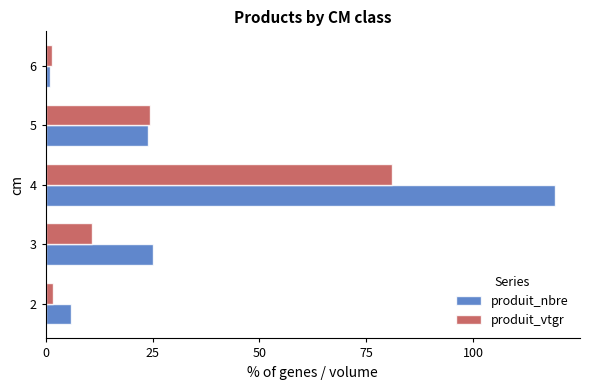

What is the total value across all series at 3?

35.9